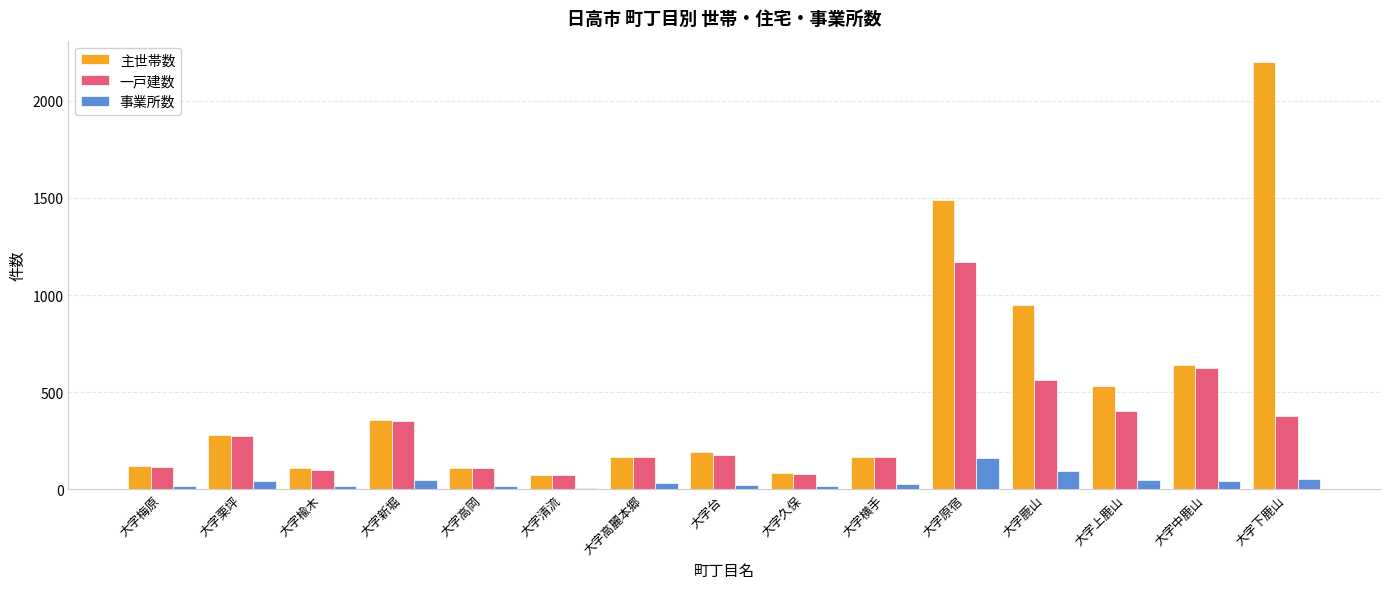

Rank the series by their maximum value, from lowest to highest.

事業所数, 一戸建数, 主世帯数